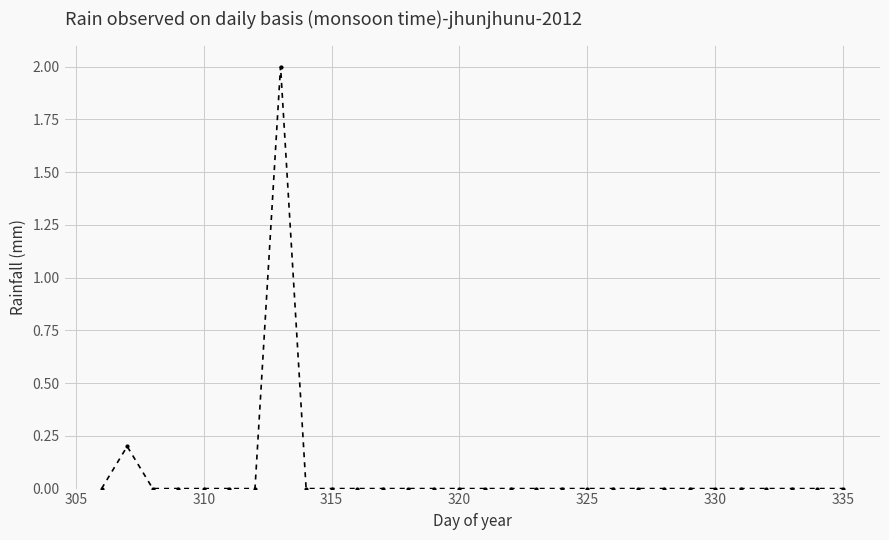

What is the maximum value shown in the chart?

2.0